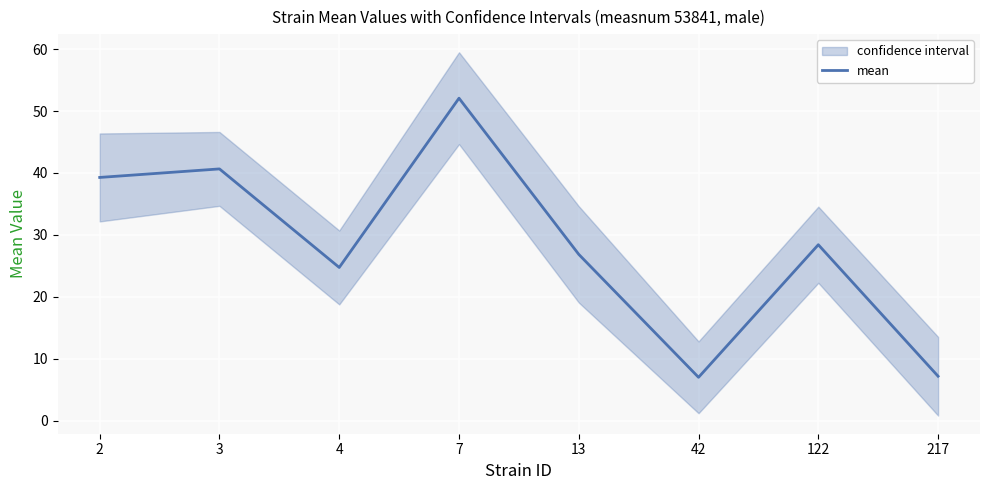

How many interior local valleys (lower than both neighbors) does the data have?

2